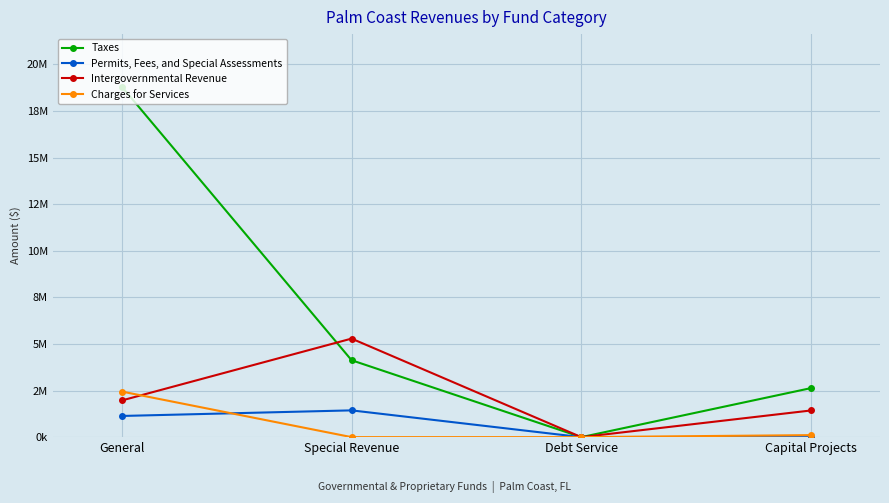

What are all the series names shown in the legend?

Taxes, Permits, Fees, and Special Assessments, Intergovernmental Revenue, Charges for Services